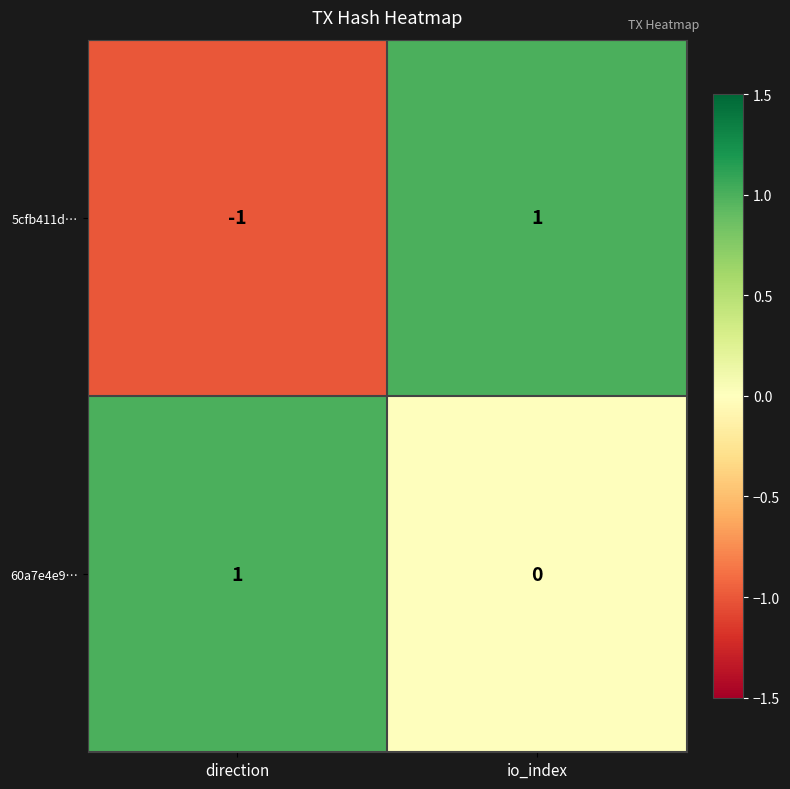

List the labels in order of 5cfb411d… value, largest first.

io_index, direction